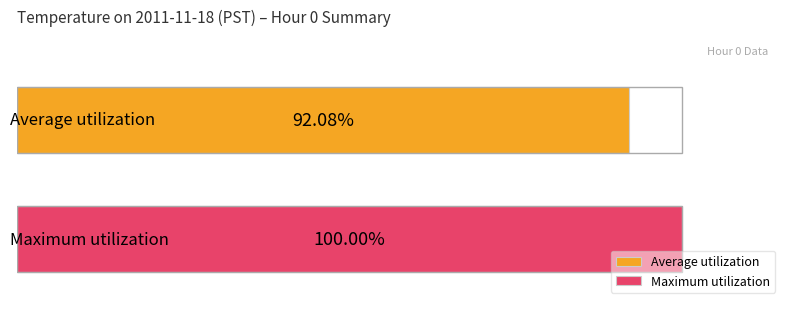

Rank the series by their average value, from lowest to highest.

Average utilization, Maximum utilization